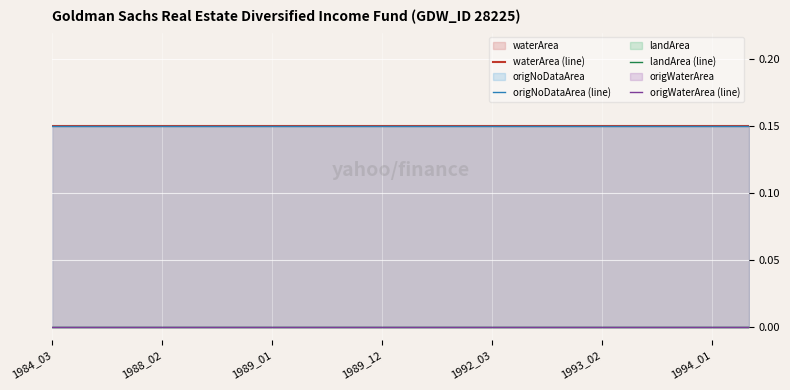

What is the highest value of the waterArea (line) series?

0.1